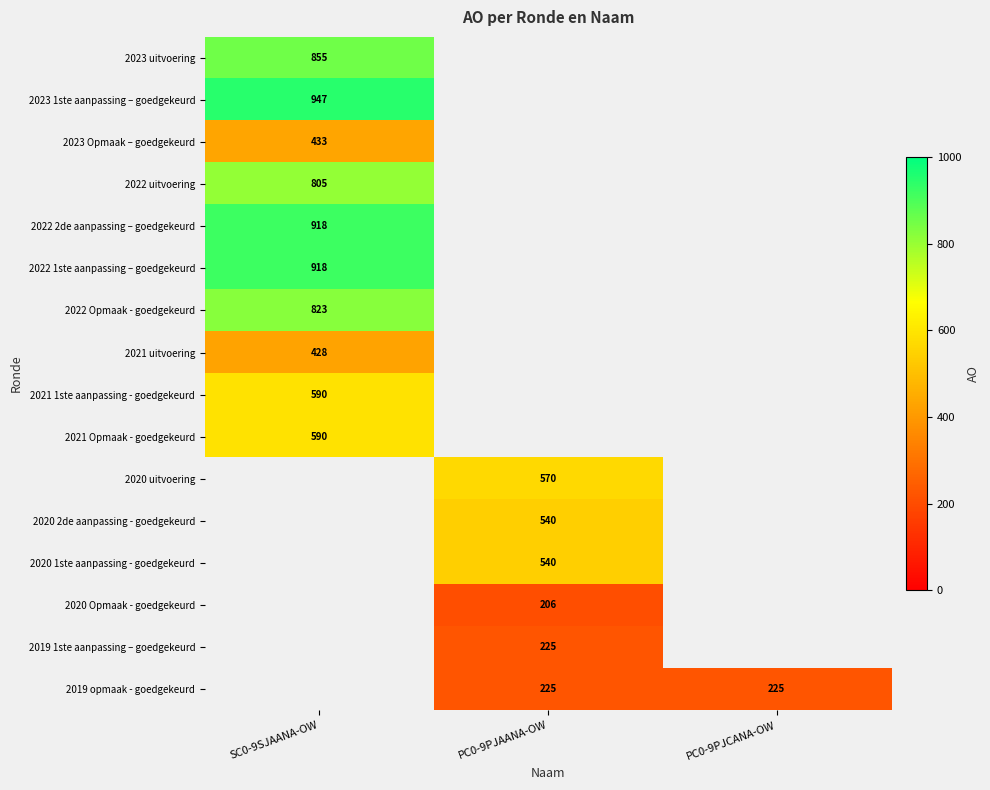

Count the number of data series in this chart.

16